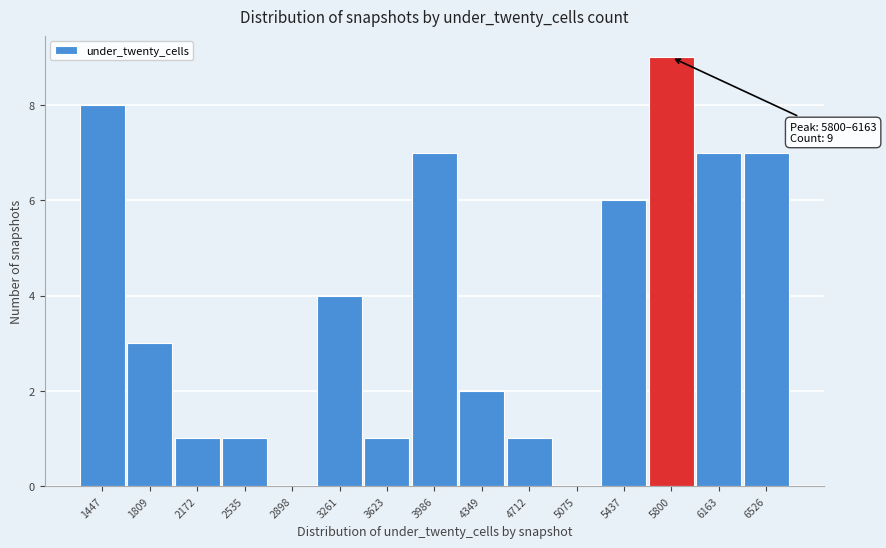

Reading right to left, list all the values displayed in this chart.

6526=7	6163=7	5800=9	5437=6	5075=0	4712=1	4349=2	3986=7	3623=1	3261=4	2898=0	2535=1	2172=1	1809=3	1447=8